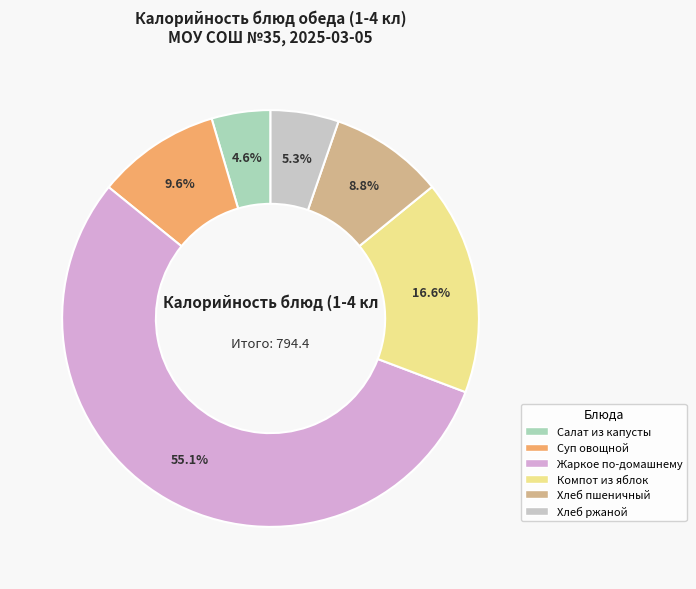

What is the change in value from Салат из капусты to Суп овощной?

+40.0